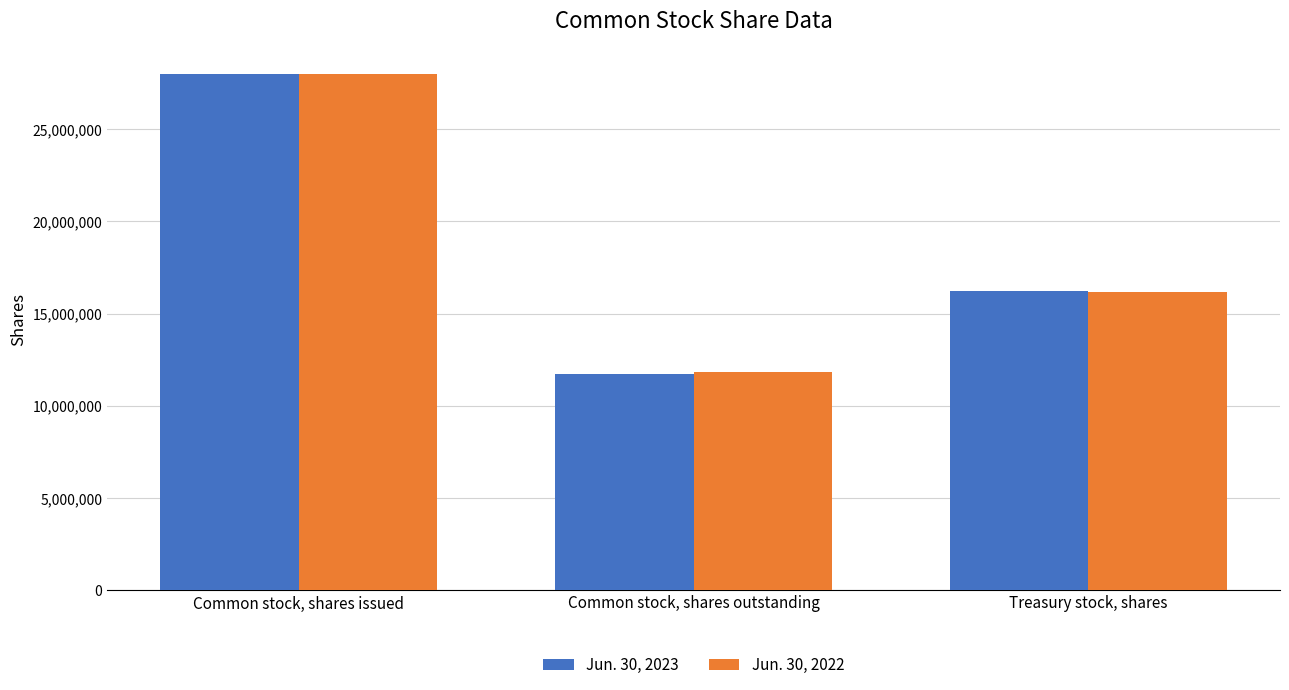

At which label does Jun. 30, 2022 first exceed 16160150?

Common stock, shares issued